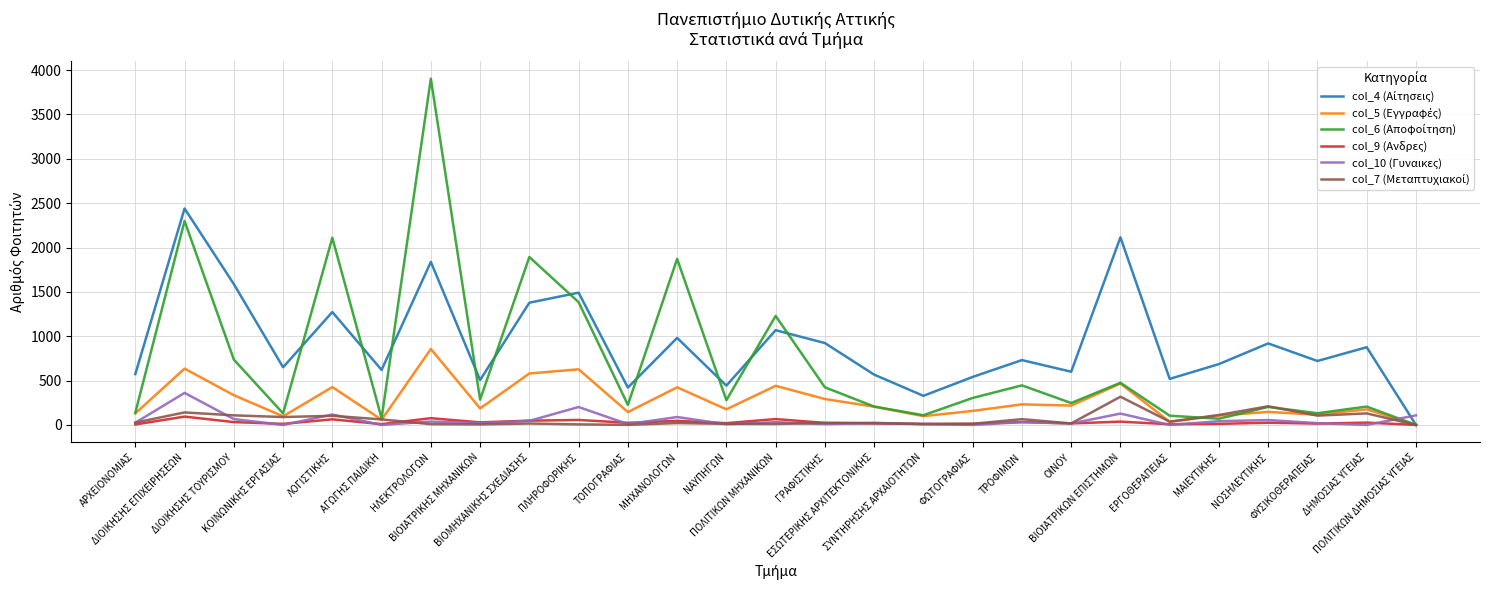

Where is the first local minimum for col_6 (Αποφοίτηση)?

ΚΟΙΝΩΝΙΚΗΣ ΕΡΓΑΣΙΑΣ